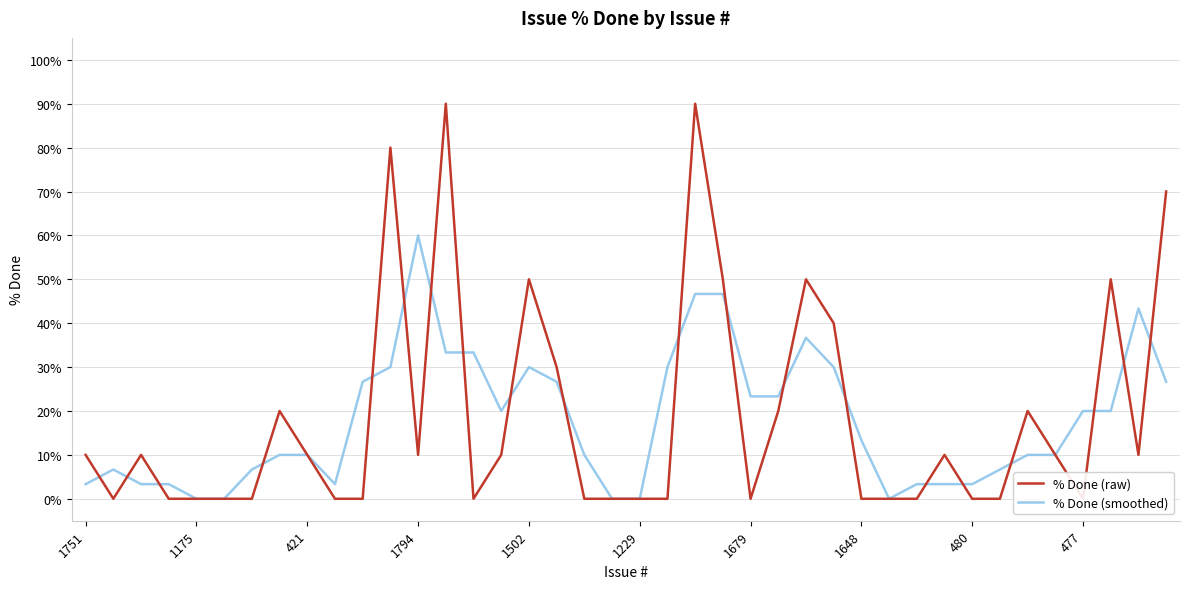

What value does the % Done (raw) series have at 1794?

10.0